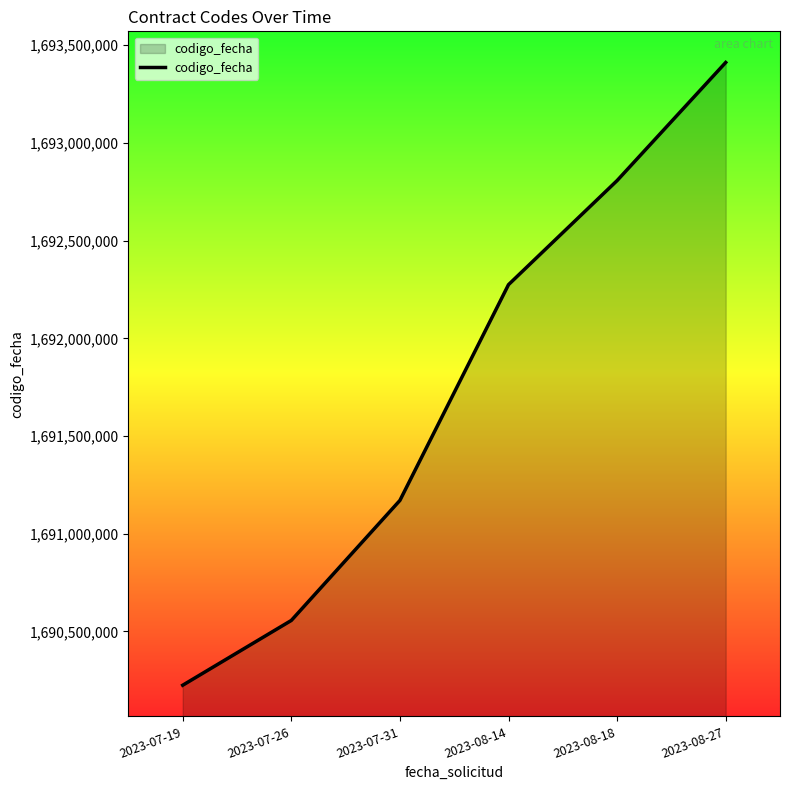

True or false: the data shows 1692807357 at 2023-08-18.

True